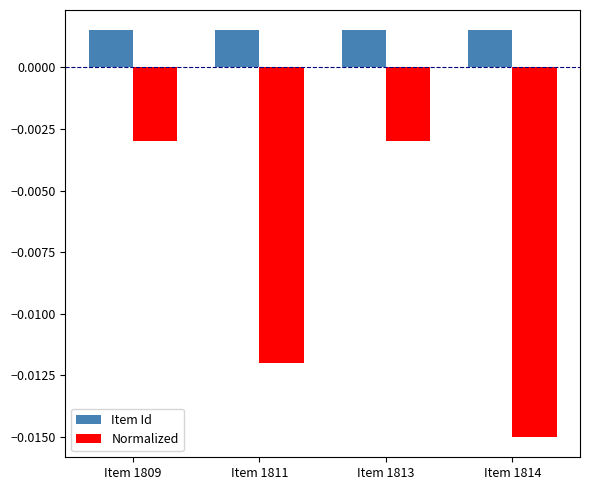

Is the value of Normalized at Item 1814 greater than the value of Item Id at Item 1814?

No